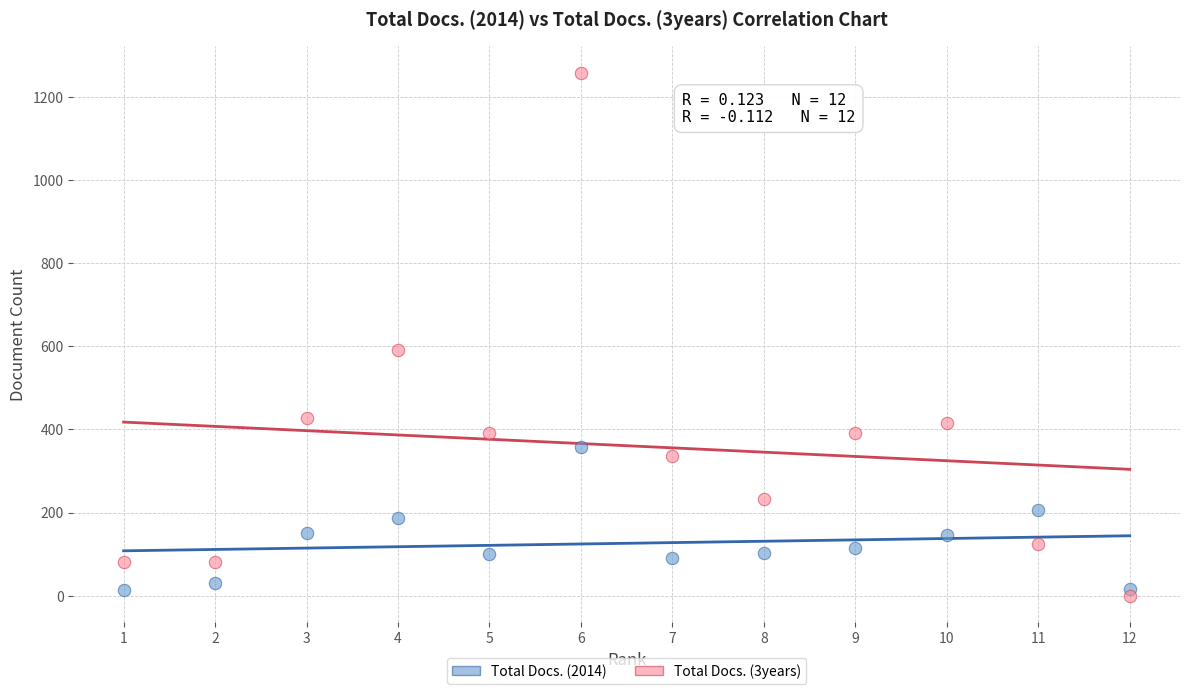

Across all series, what Y value is closest to 629?

590